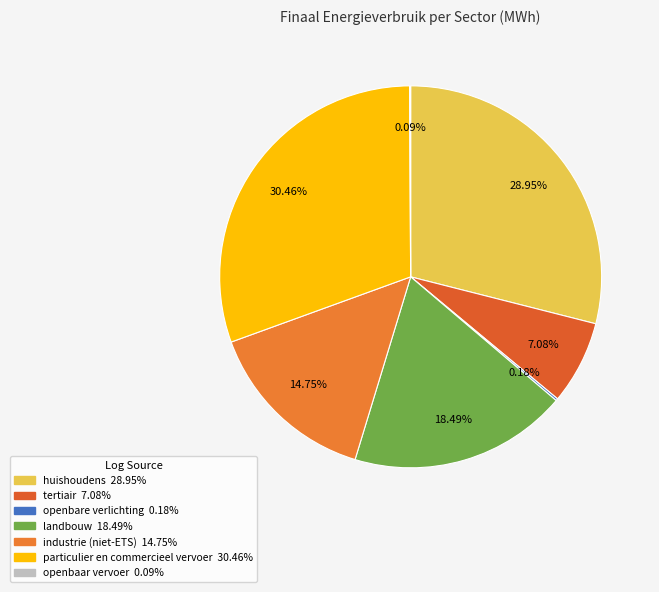

What portion of the pie excludes huishoudens?

71.0%